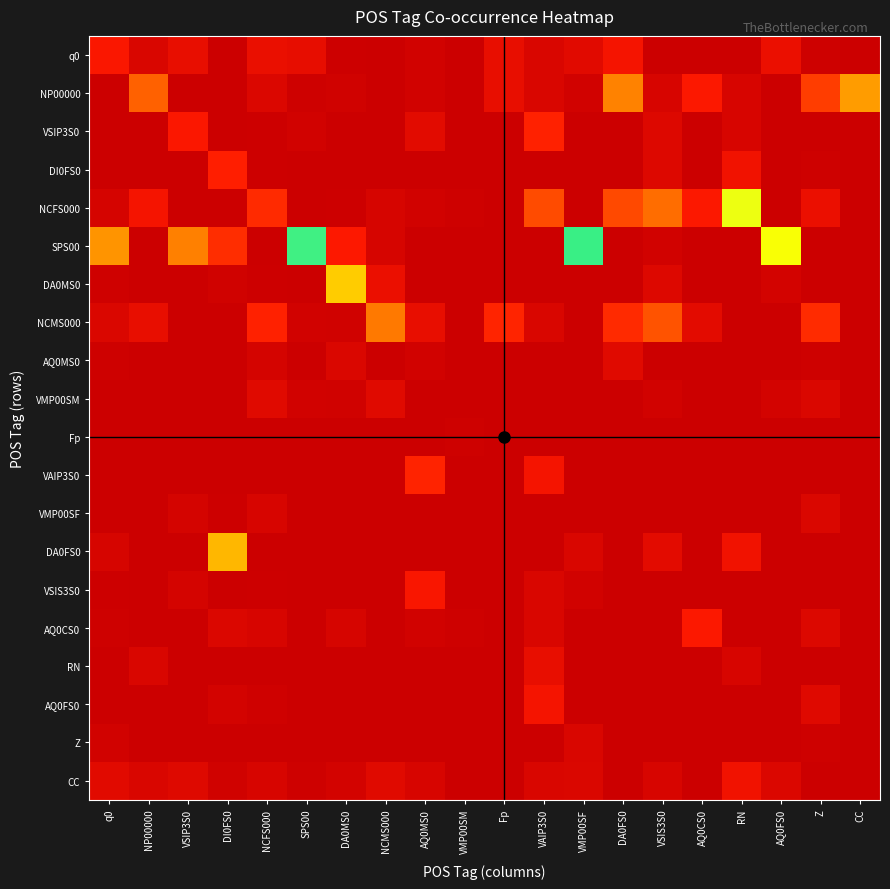

At how many categories does at least one series exceed 0?

20